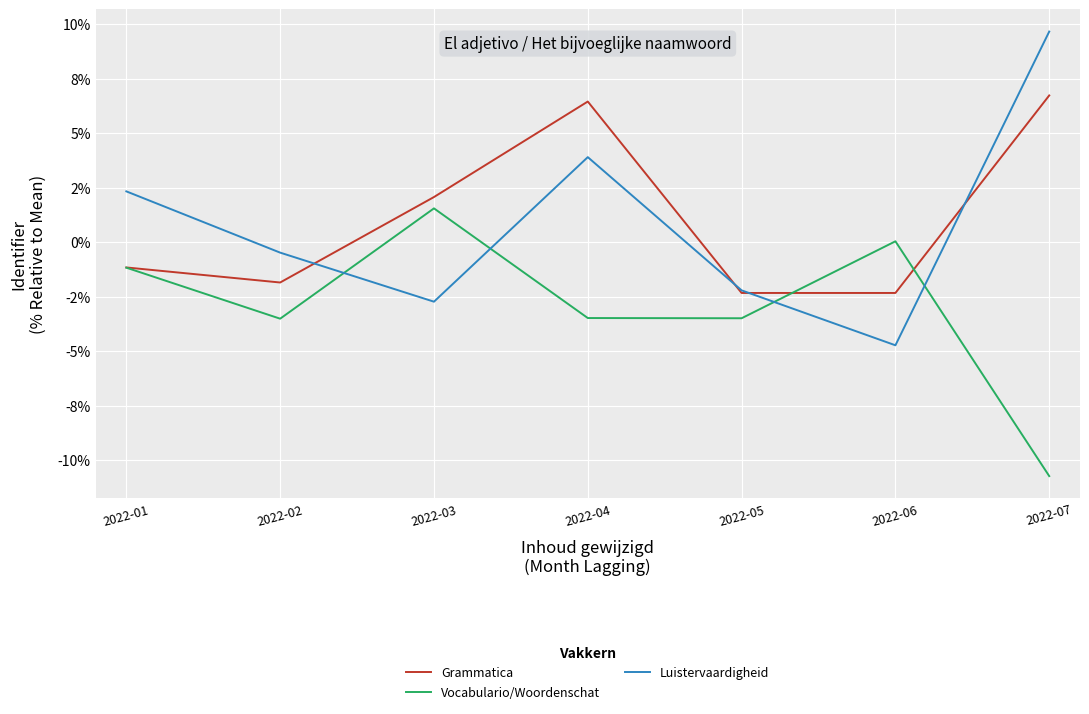

Is this an area chart (filled region under the line)?

No